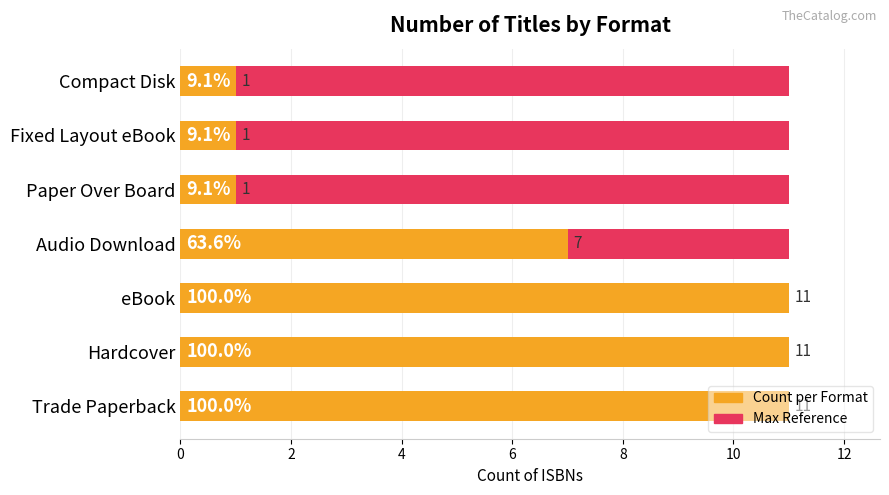

What is the total value across all series at 6?

7.5